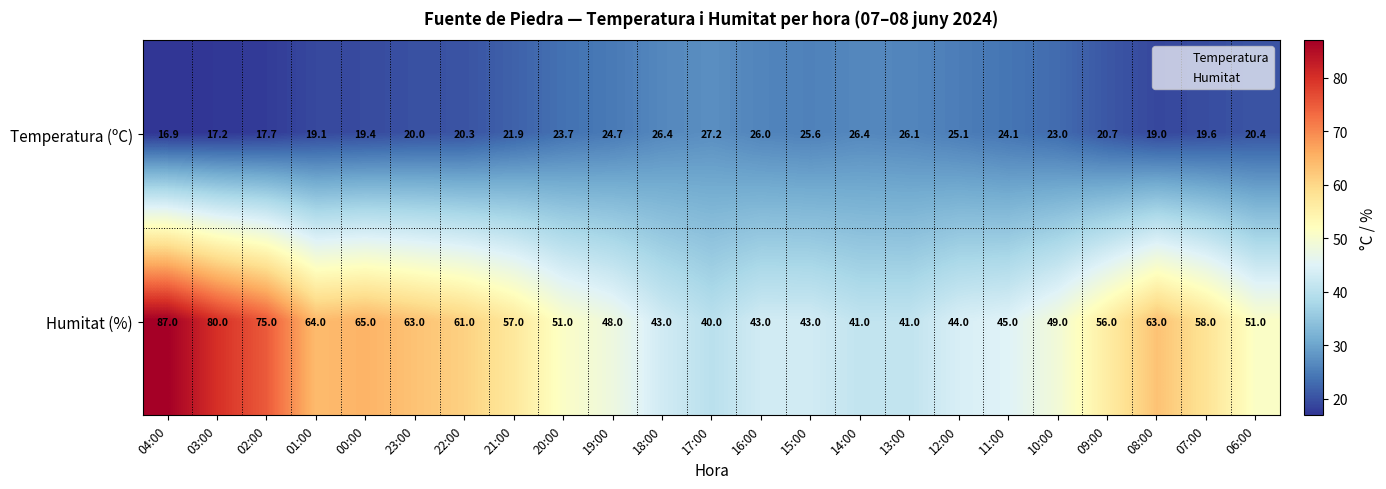

Which series changed the most between 14:00 and 07:00?

Humitat (%)